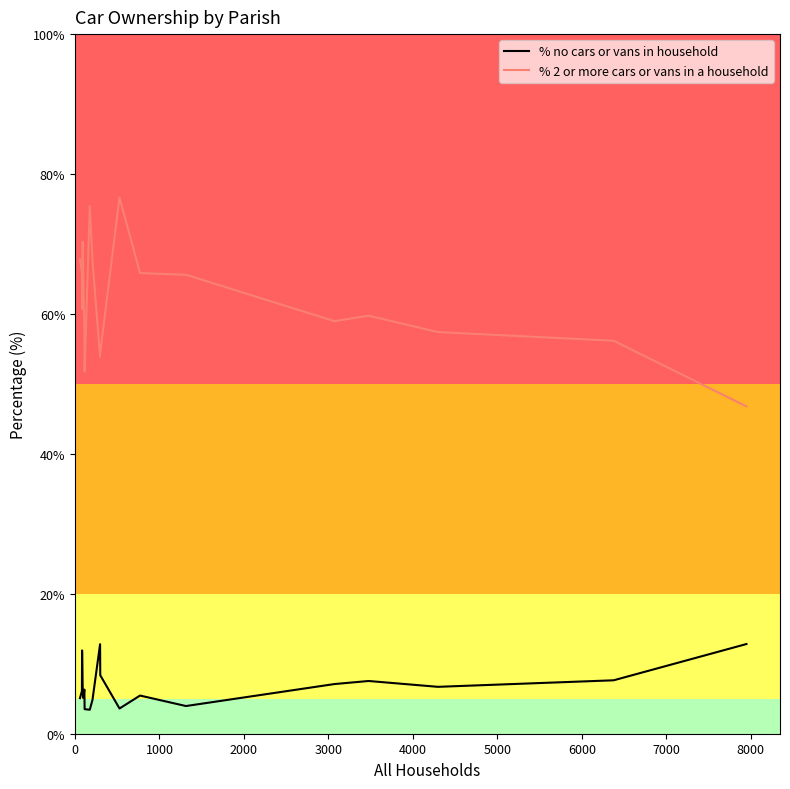

What is the difference between the maximum and minimum values in the % no cars or vans in household series?

9.4